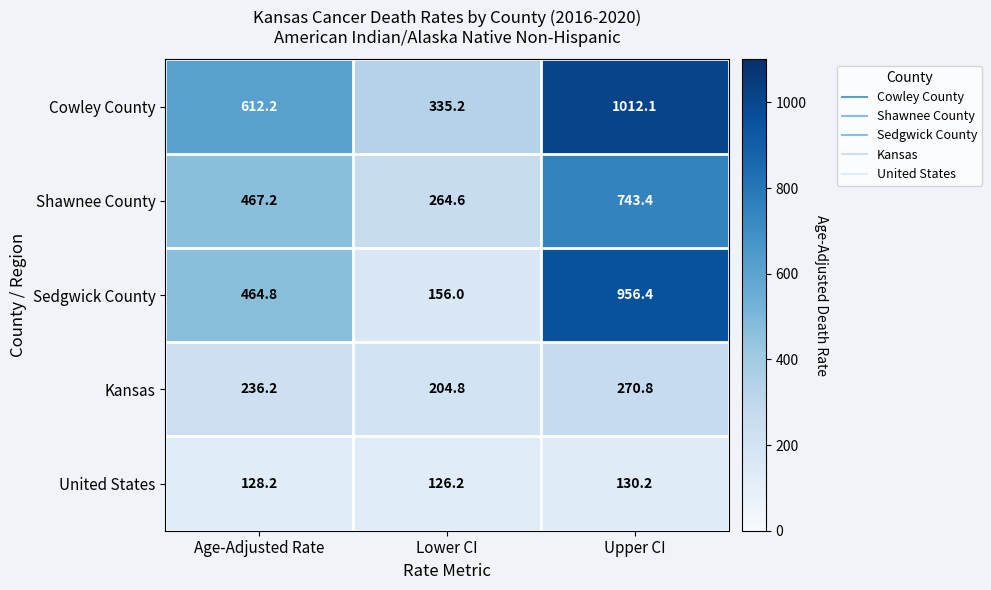

At which label does Kansas first exceed 236?

Age-Adjusted Rate